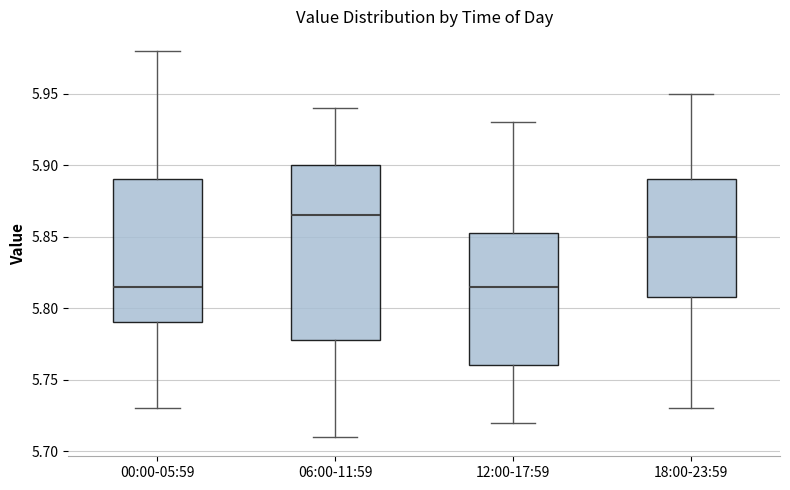

Where does the median line of the box for 12:00-17:59 sit on the y-axis? The values are not printed on the chart, so give them approximately, as read against the axis.

5.815